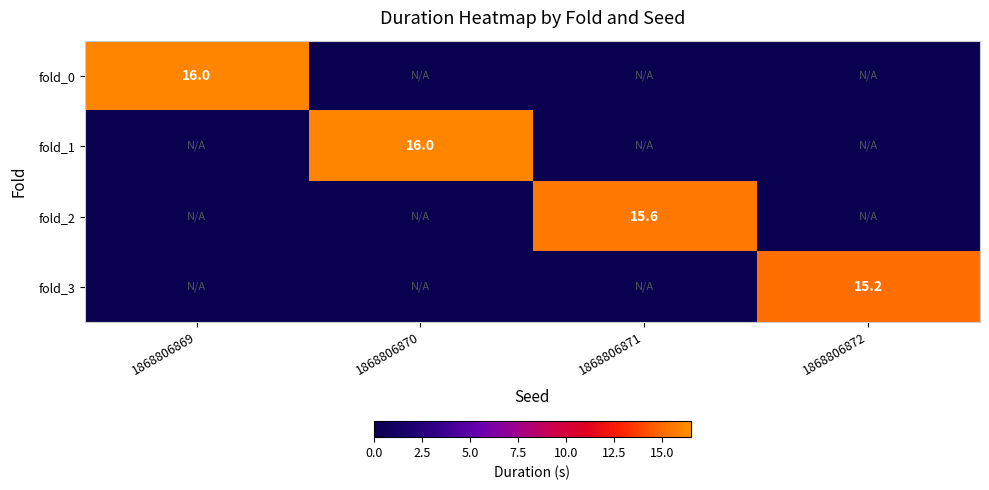

The value of fold_3 at 1868806872 is 21.7. True or false?

False